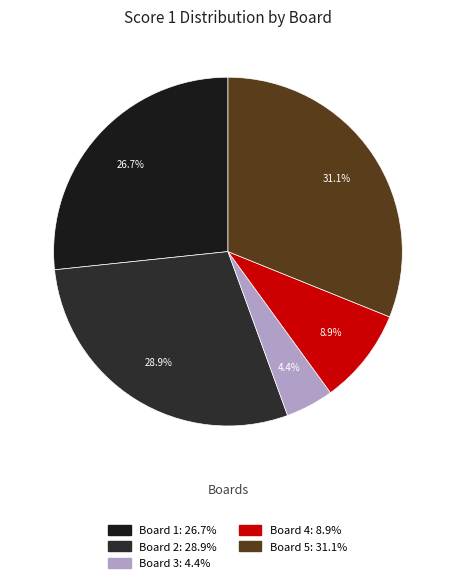

To the nearest percent, what percentage of the pie is Board 5?

31%